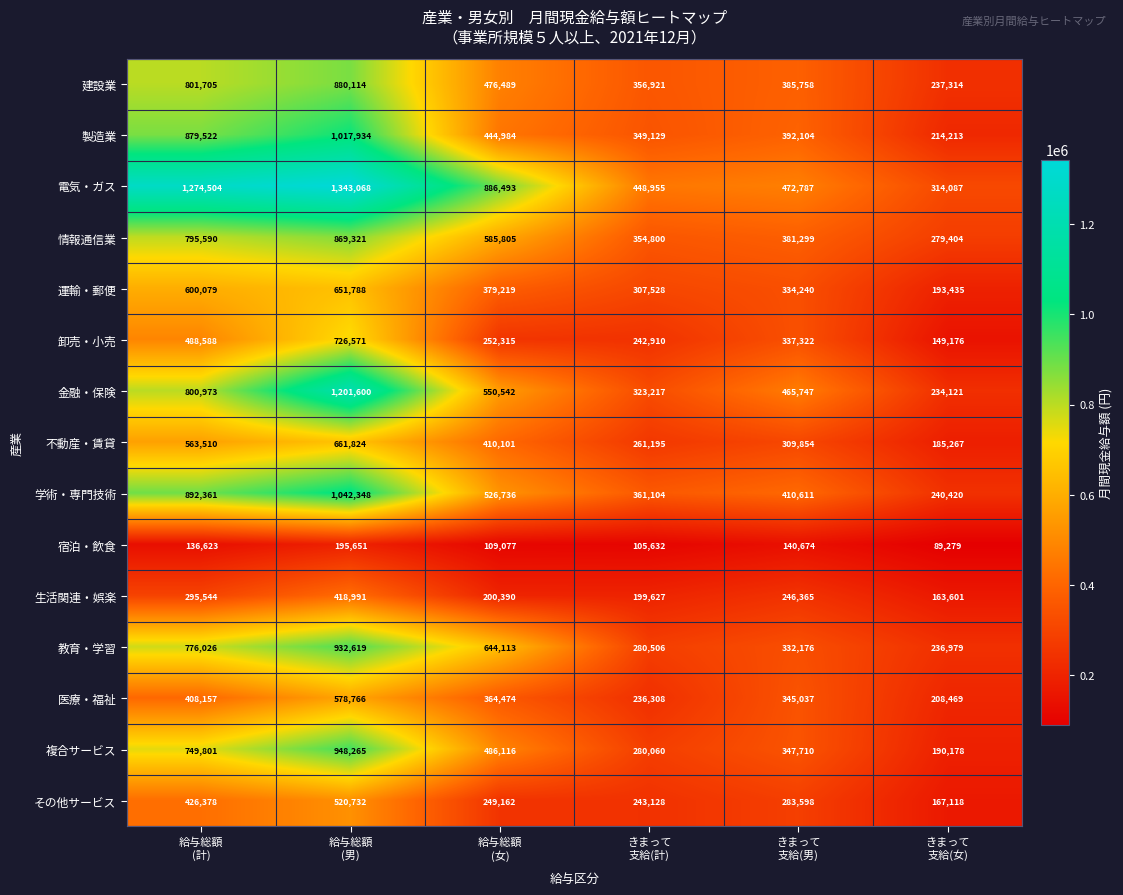

At how many categories does at least one series exceed 964614?

2